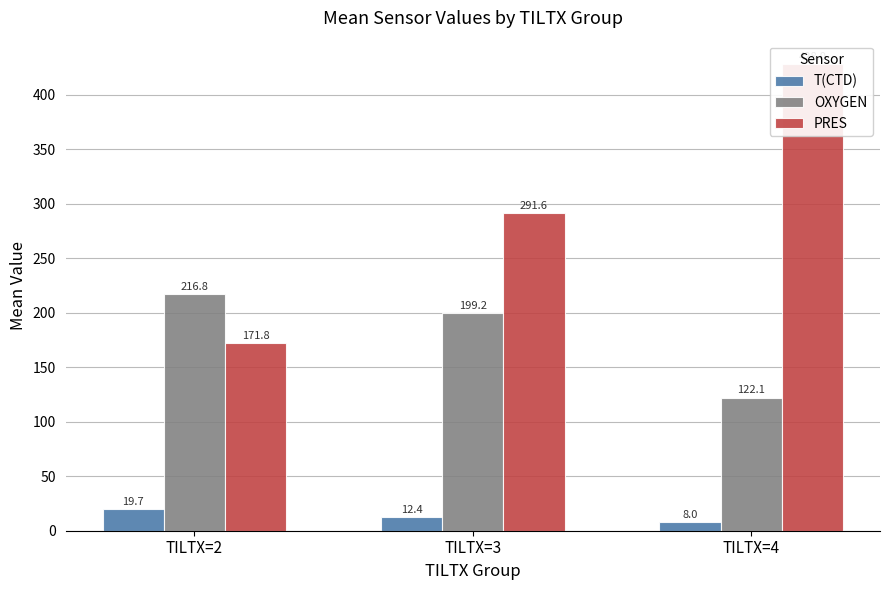

What is the average value of the PRES series?

297.1